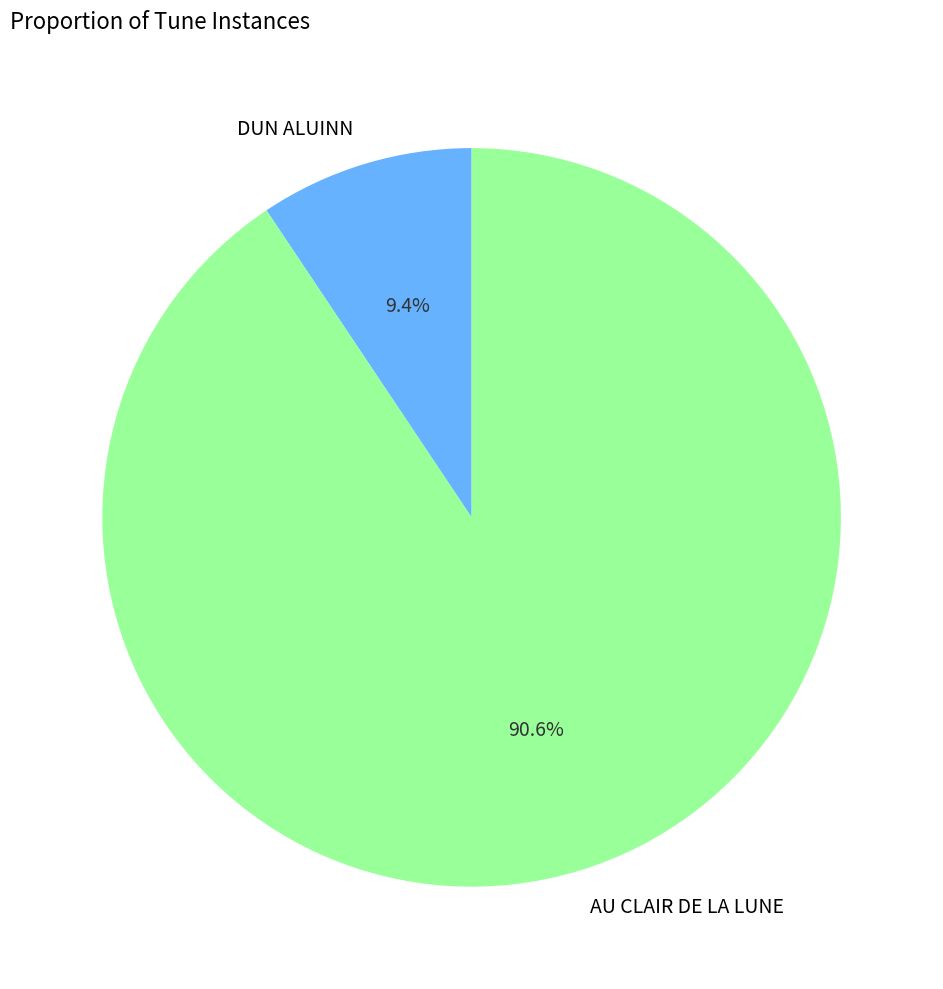

Combined, do DUN ALUINN and AU CLAIR DE LA LUNE account for over 50%?

Yes